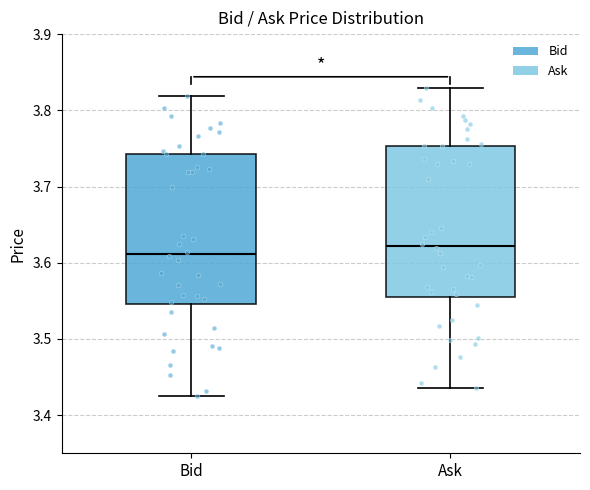

Reading left to right, read every box against the y-axis: the position of its median line, the range the box covers, and the ends of its whiskers. The values are not printed on the chart, so give them approximately, as read against the axis.

Bid: median 3.61, box 3.55 to 3.74, whiskers 3.43 to 3.82
Ask: median 3.62, box 3.56 to 3.75, whiskers 3.44 to 3.83